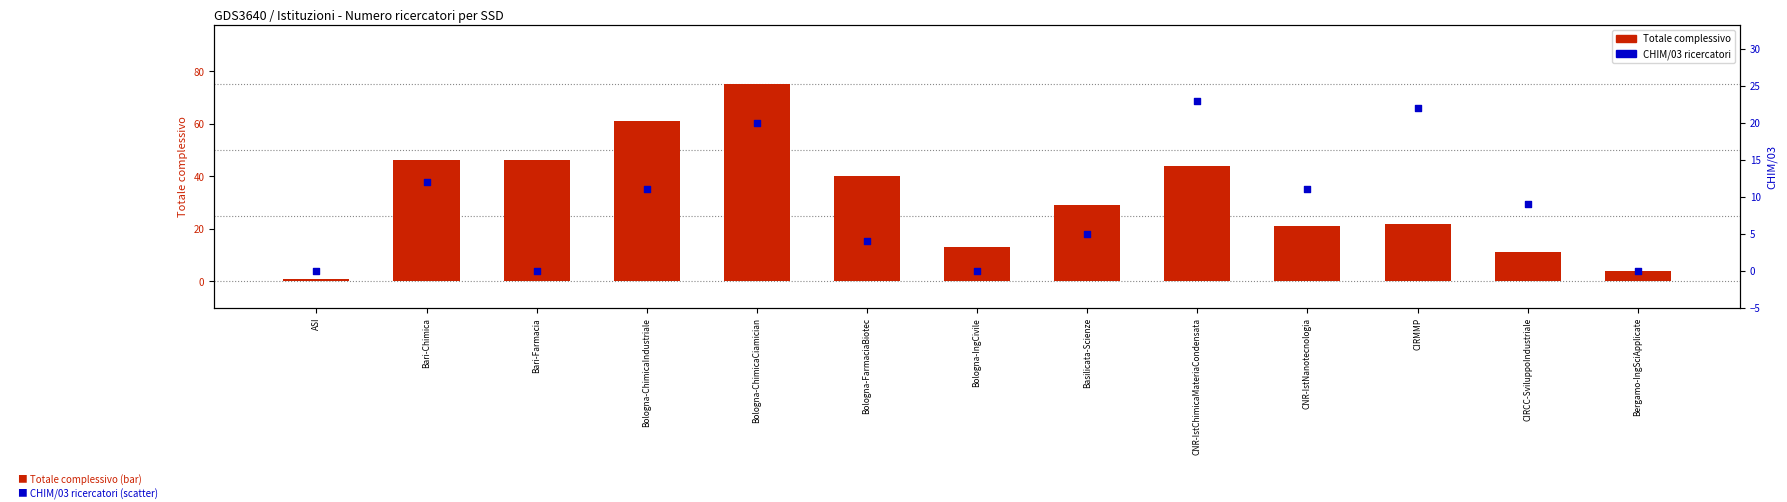

What is the total value across all series at CNR-IstChimicaMateriaCondensata?

67